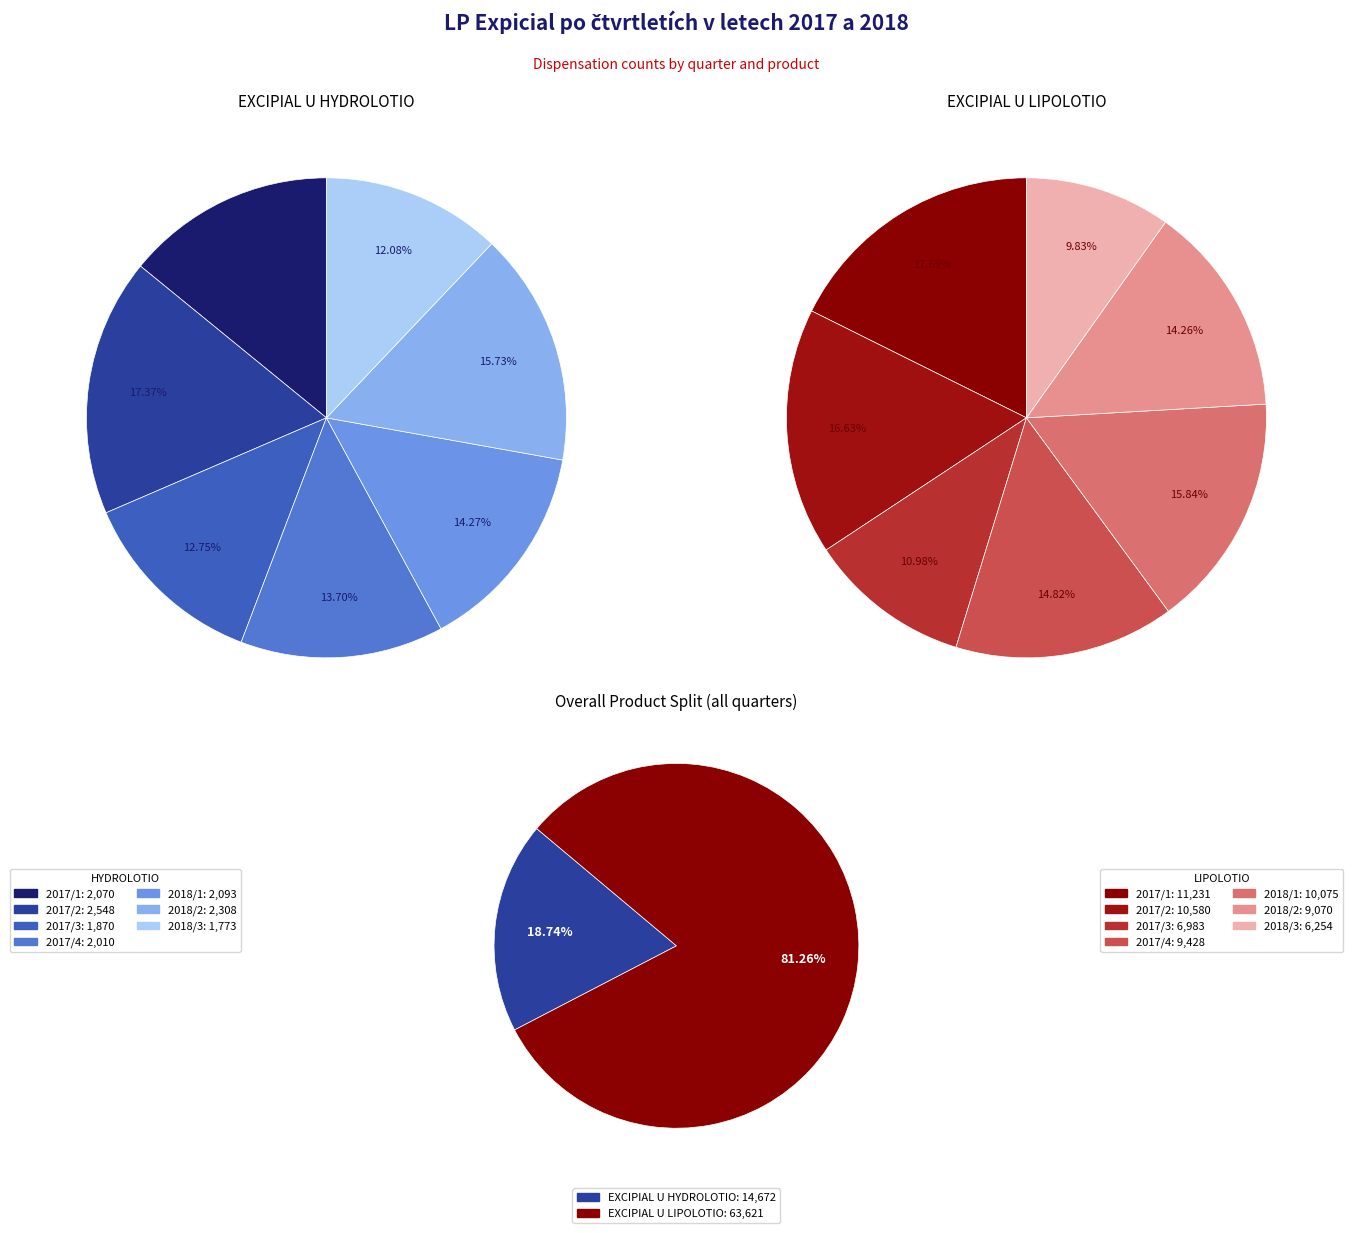

Which category has the biggest portion of the pie?

2017/1